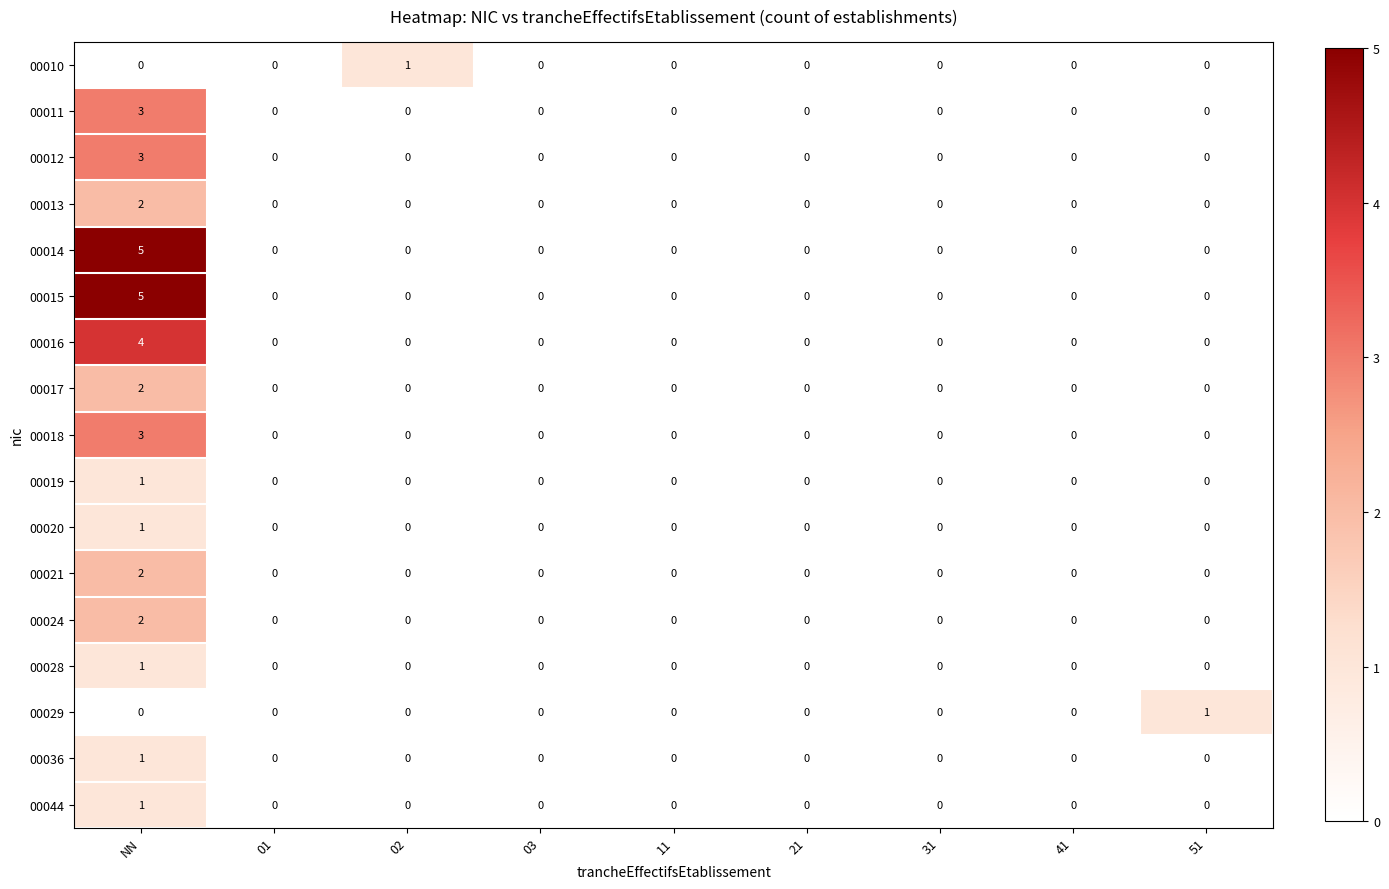

What is the greatest value displayed?

5